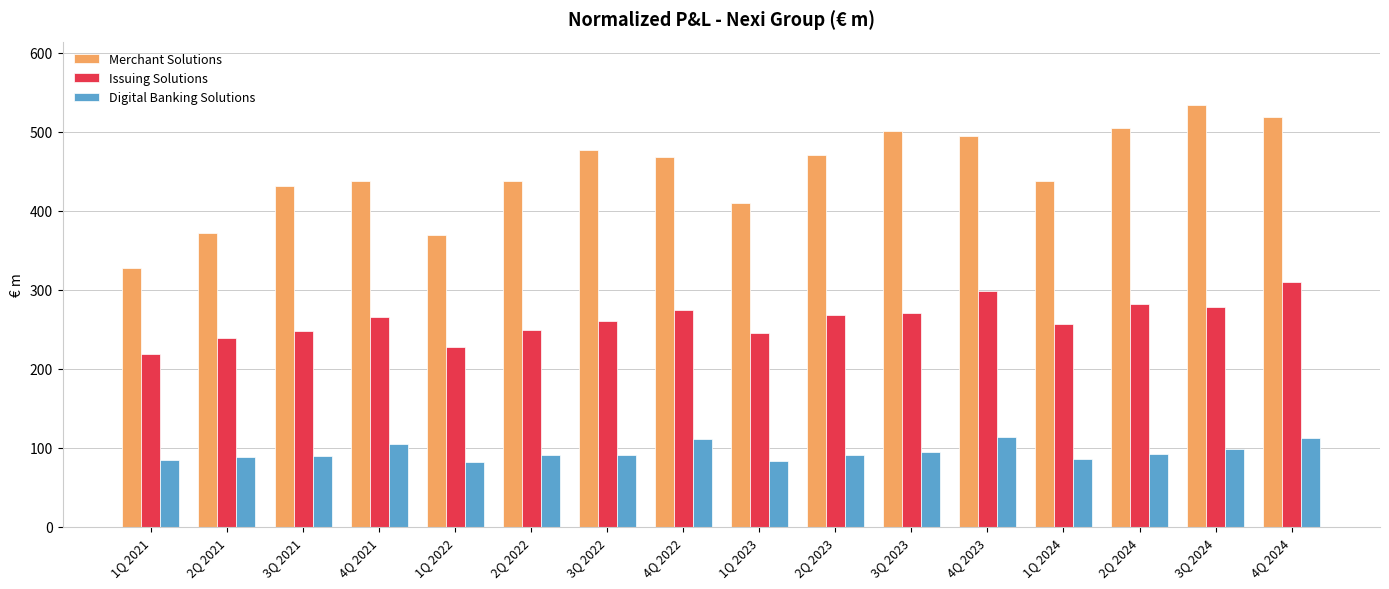

What are all the series names shown in the legend?

Merchant Solutions, Issuing Solutions, Digital Banking Solutions